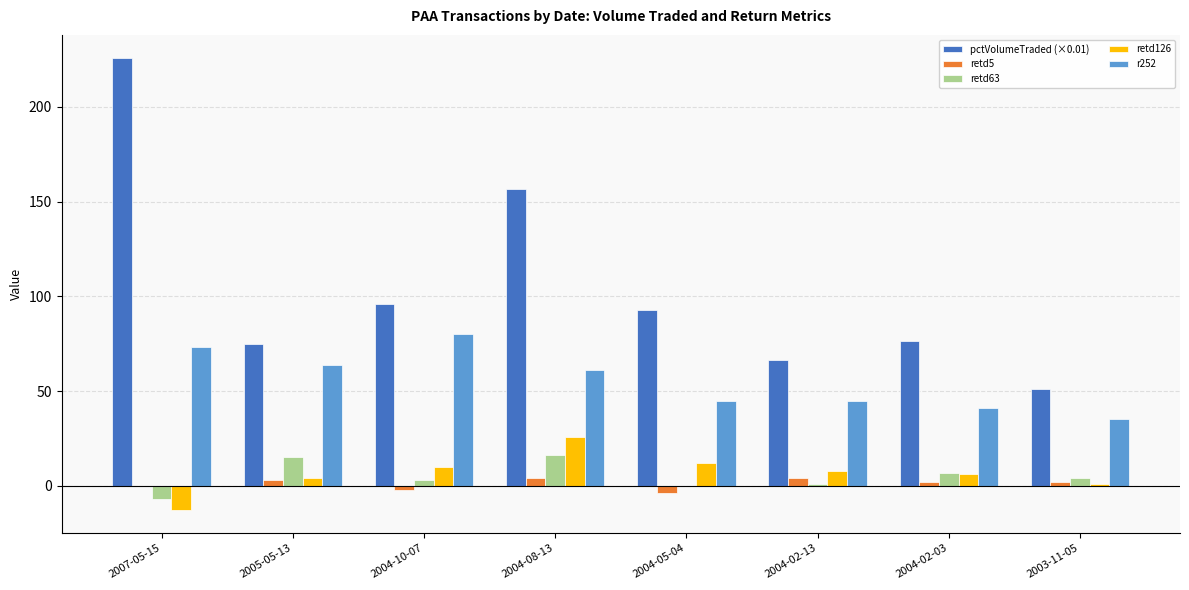

At which label does pctVolumeTraded (×0.01) reach its peak?

2007-05-15